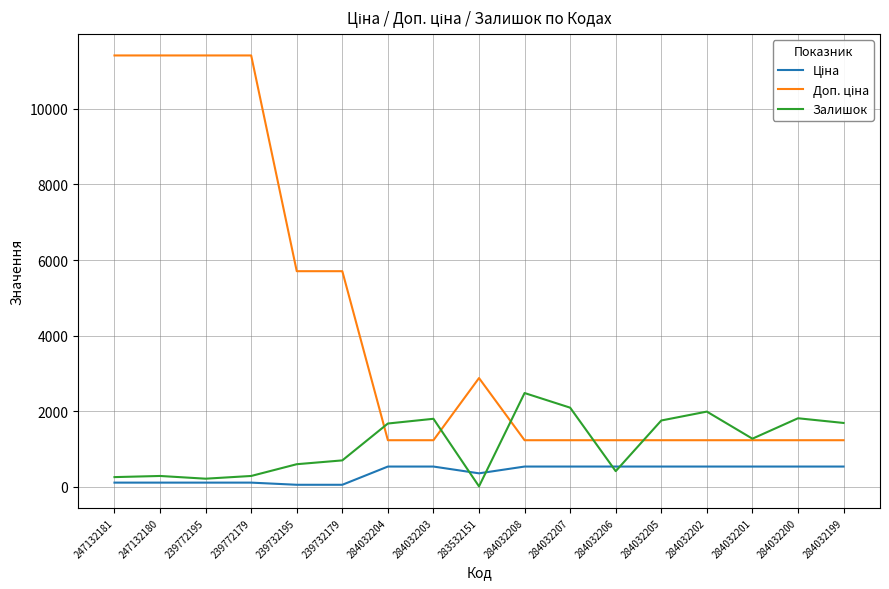

Which category has the highest value in the Залишок series?

284032208